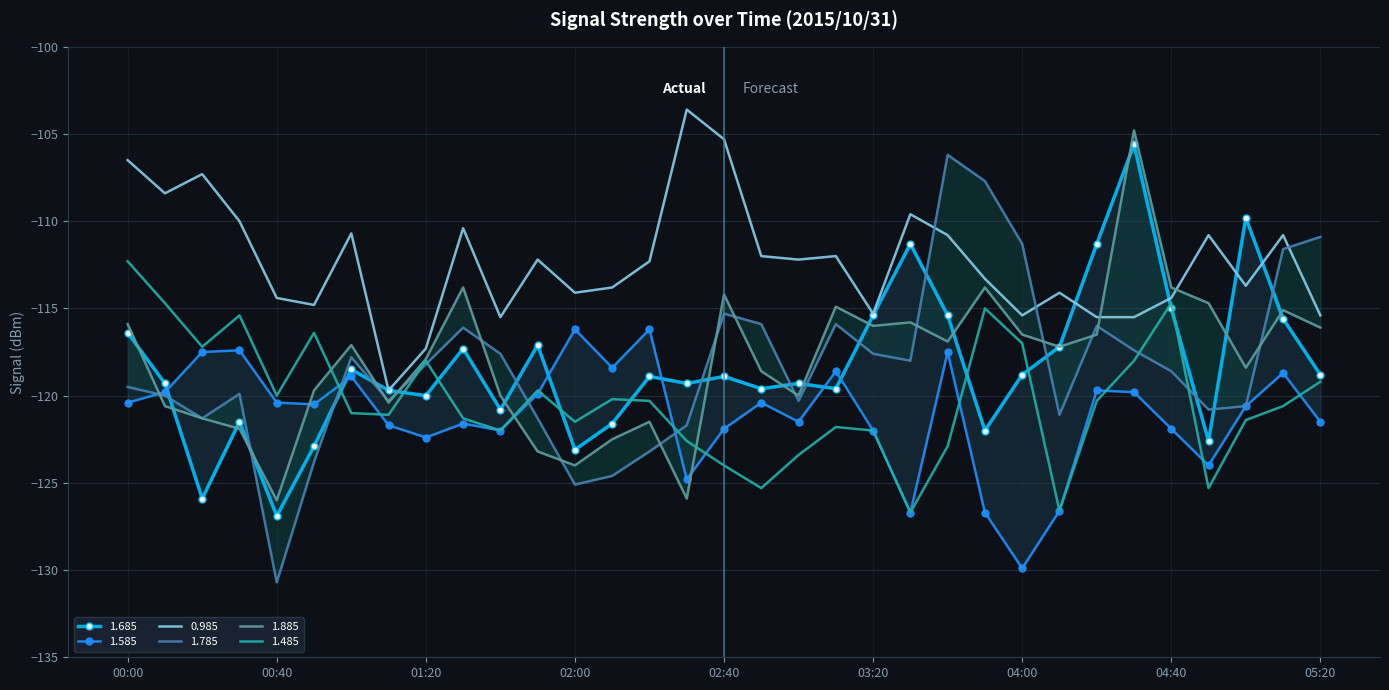

True or false: 0.985 has a value of -110.0 at 00:30.

True